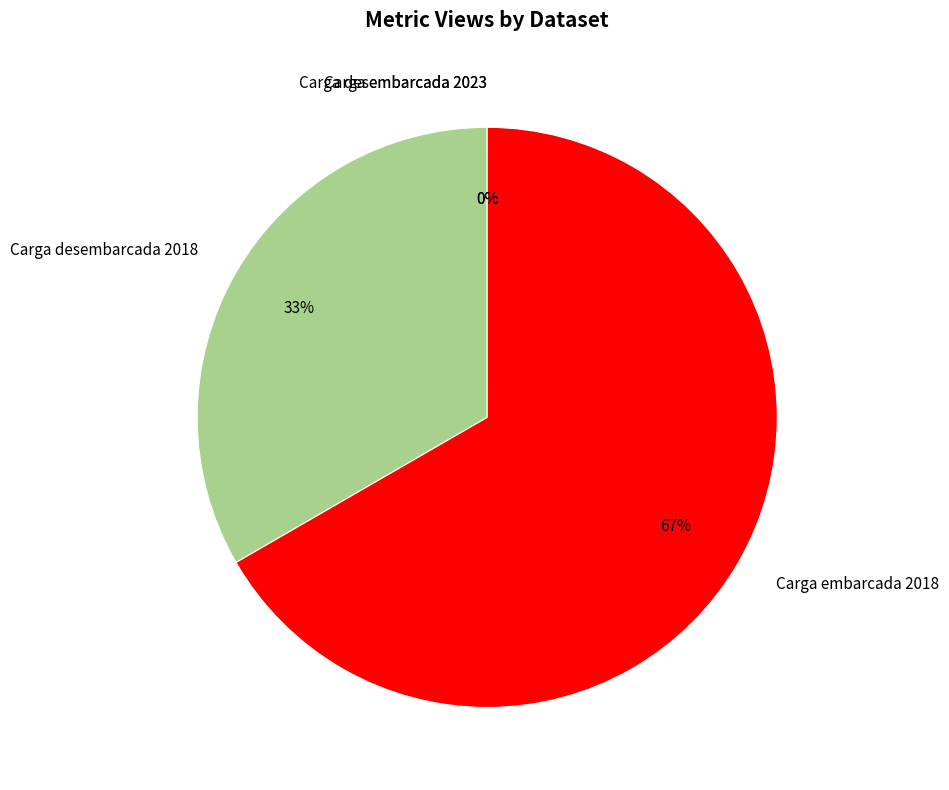

The Carga desembarcada 2018 slice represents 21% of the pie. True or false?

False